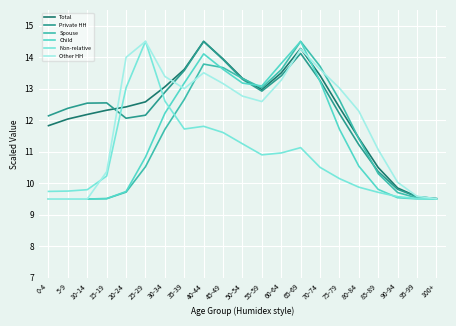

What is the difference between the Total values at 20-24 and 50-54?

0.9